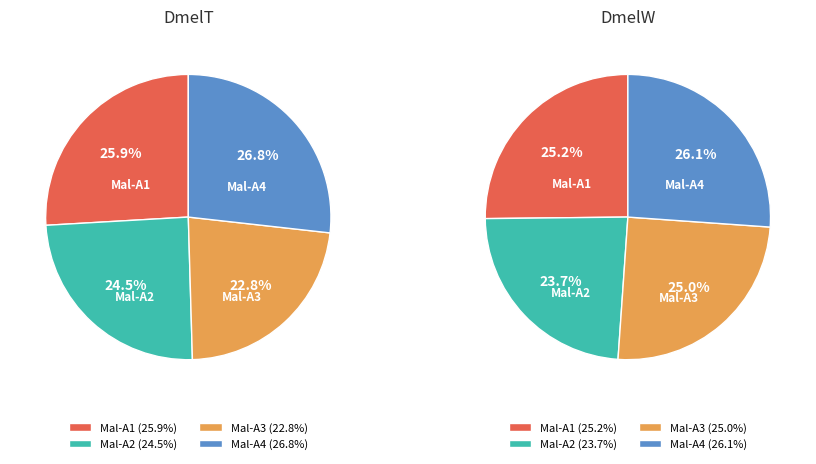

How many slices are in this pie chart?

4